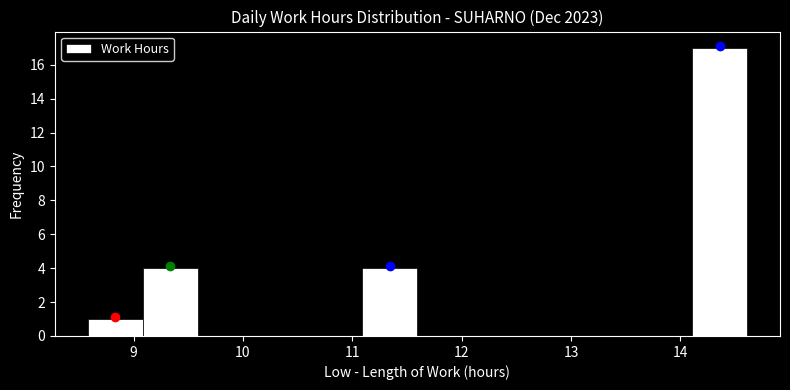

Reading left to right, transcribe this chart: for each bar, give the range it covers on the x-axis and its height. Neither the bar edges nor the heights are printed on the chart, so give them approximately, as read against the axes.

8.6 to 9.1: 1
9.1 to 9.6: 4
9.6 to 10.1: 0
10.1 to 10.6: 0
10.6 to 11.1: 0
11.1 to 11.6: 4
11.6 to 12.1: 0
12.1 to 12.6: 0
12.6 to 13.1: 0
13.1 to 13.6: 0
13.6 to 14.1: 0
14.1 to 14.6: 17